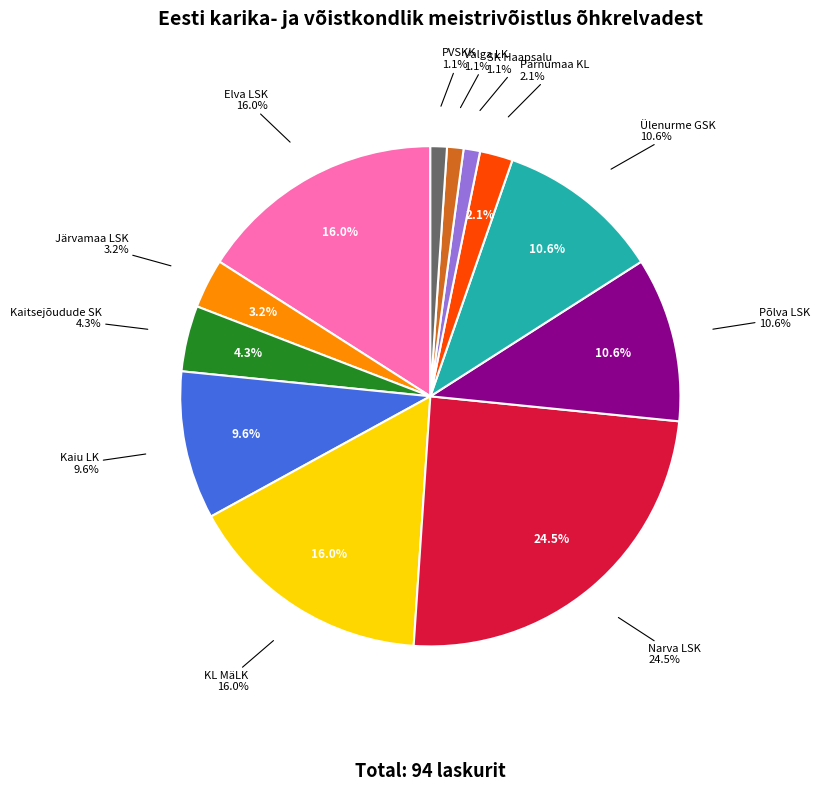

Does Narva LSK represent more than half of the total?

No